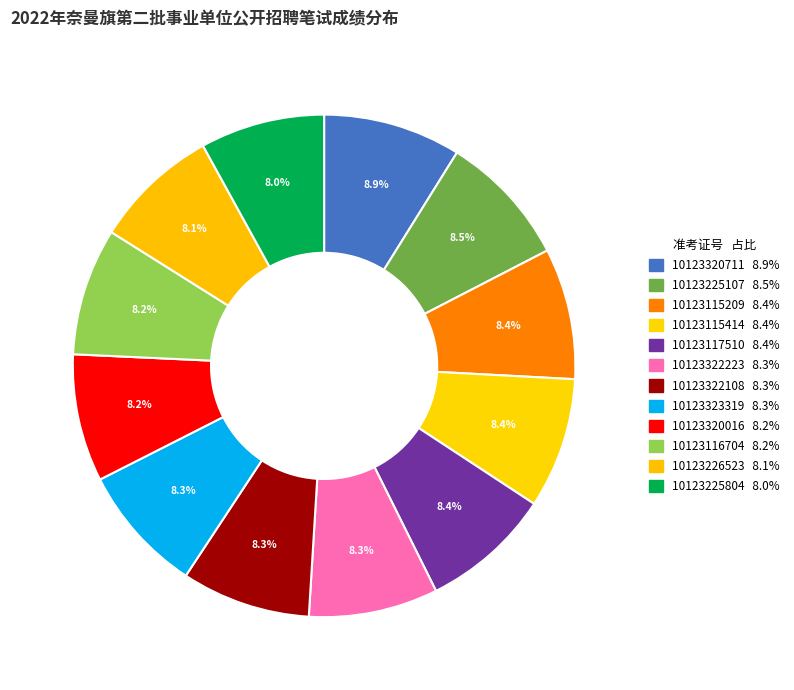

What is the change in value from 10123323319 to 10123320016?

-0.4